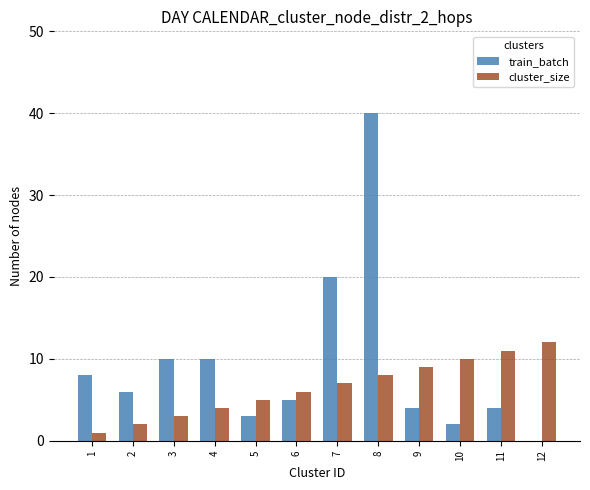

Where does the train_batch series first go above 6?

1